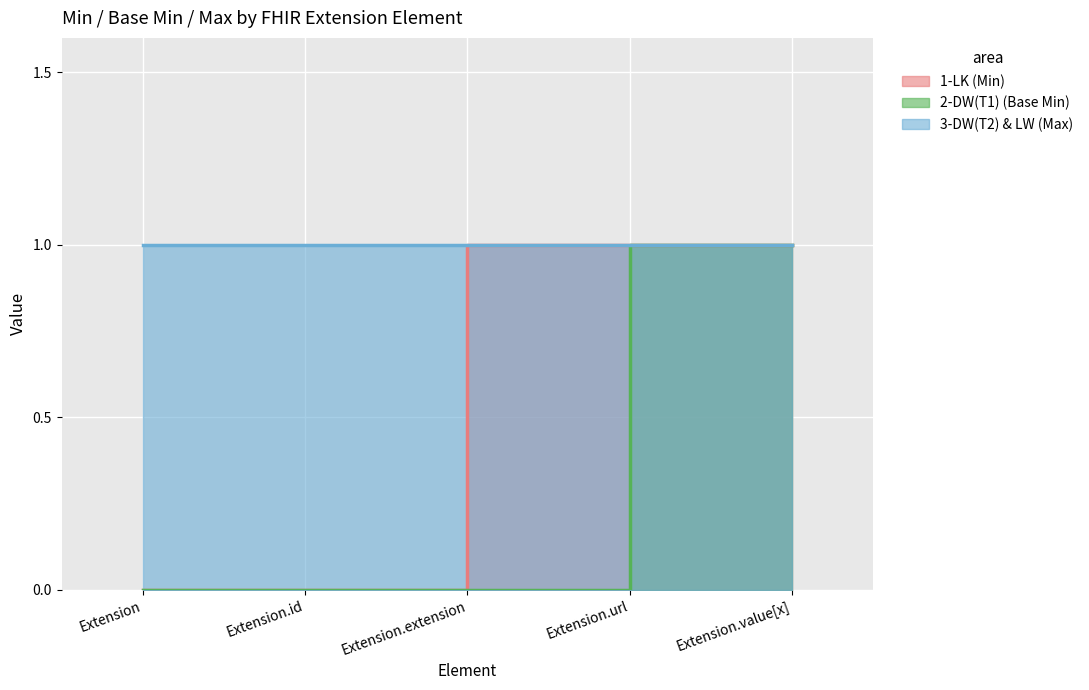

True or false: 1-LK (Min) and 2-DW(T1) (Base Min) intersect in this chart.

False